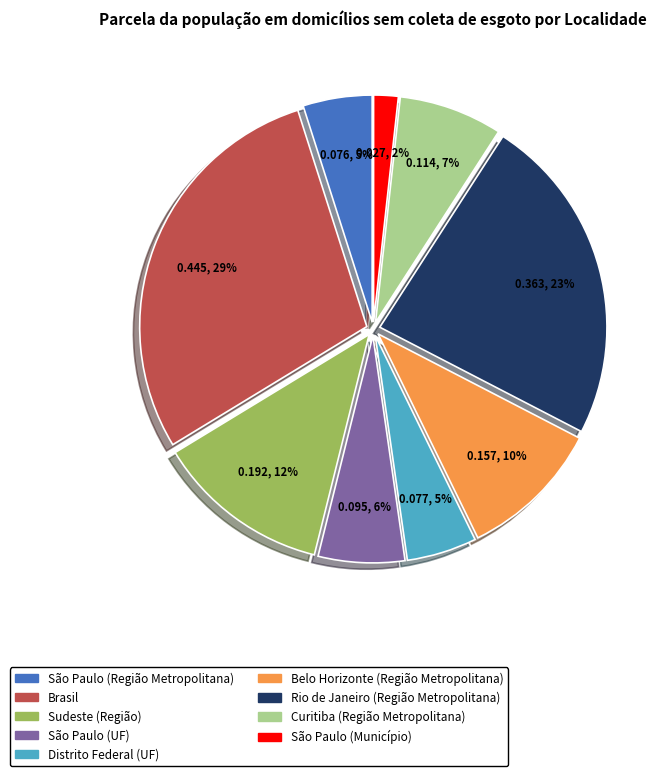

The Curitiba (Região Metropolitana) slice represents 1% of the pie. True or false?

False